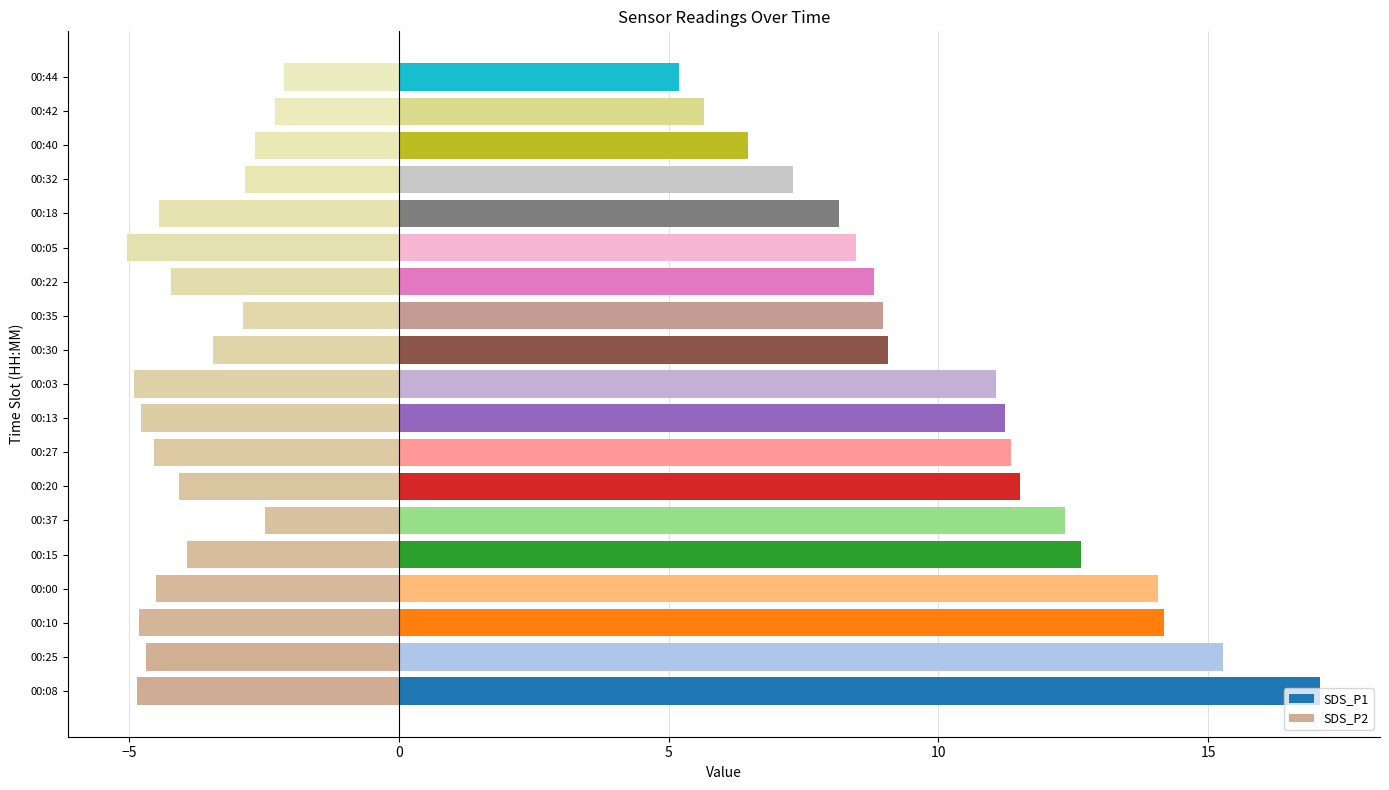

What is the difference between the maximum and minimum values in the SDS_P1 series?

11.9